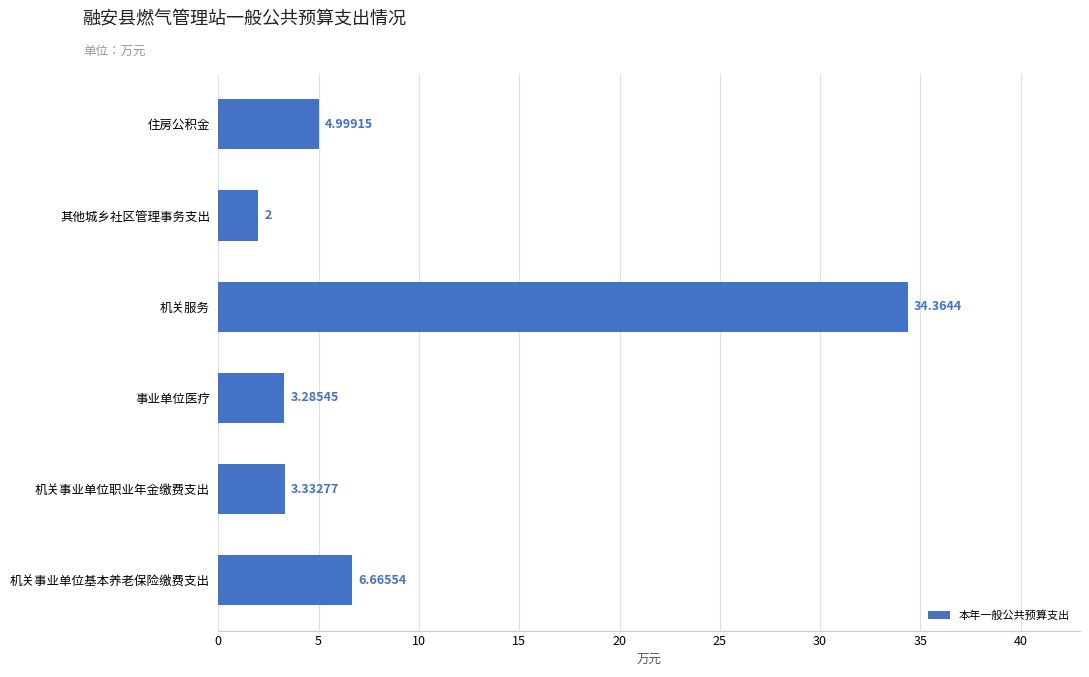

Which category has the highest value across all series?

机关服务